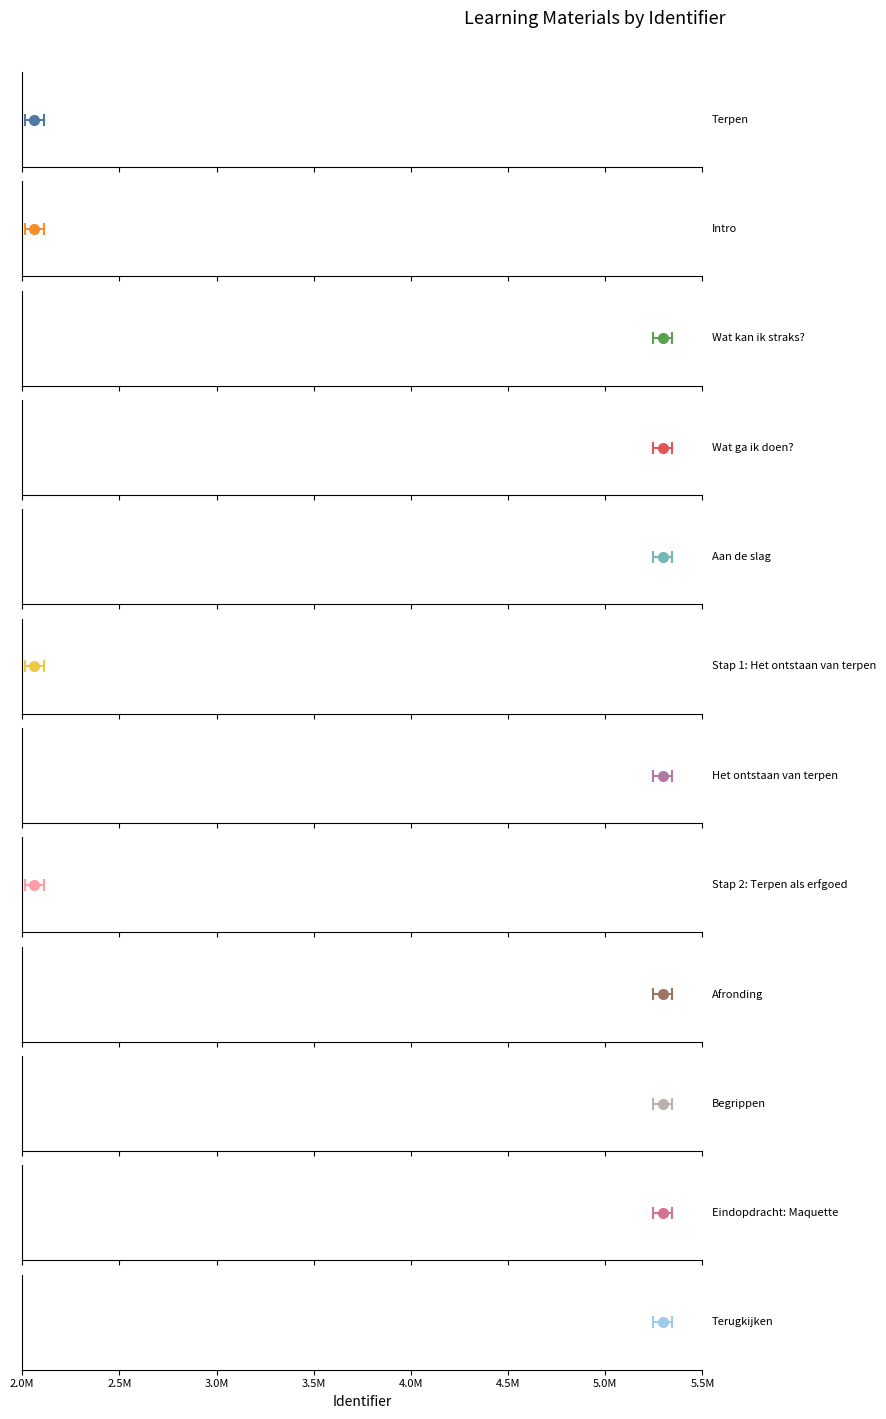

What is the label of the 7th bar from the left?

Het ontstaan van terpen